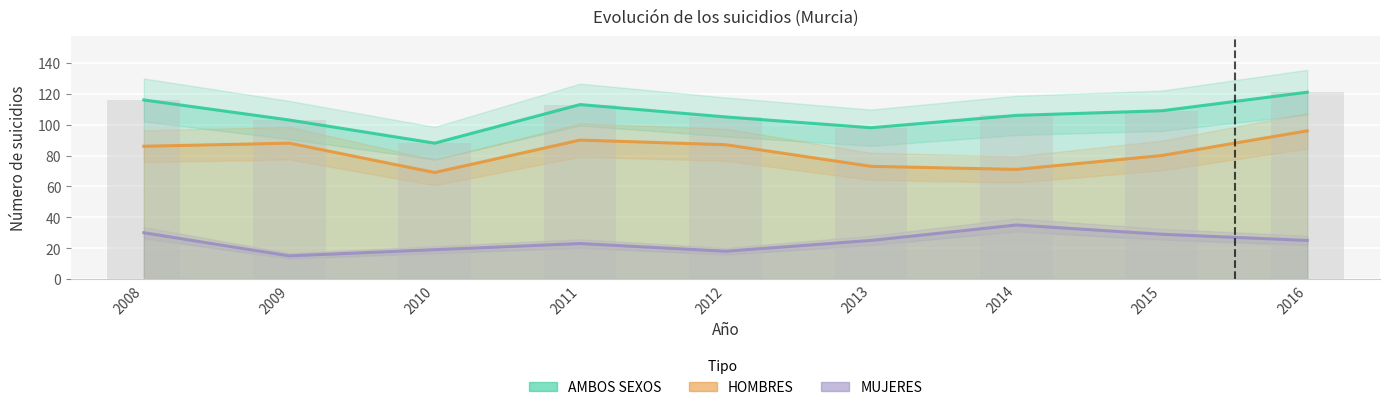

Is the value of HOMBRES at 2014 greater than the value of MUJERES at 2010?

Yes